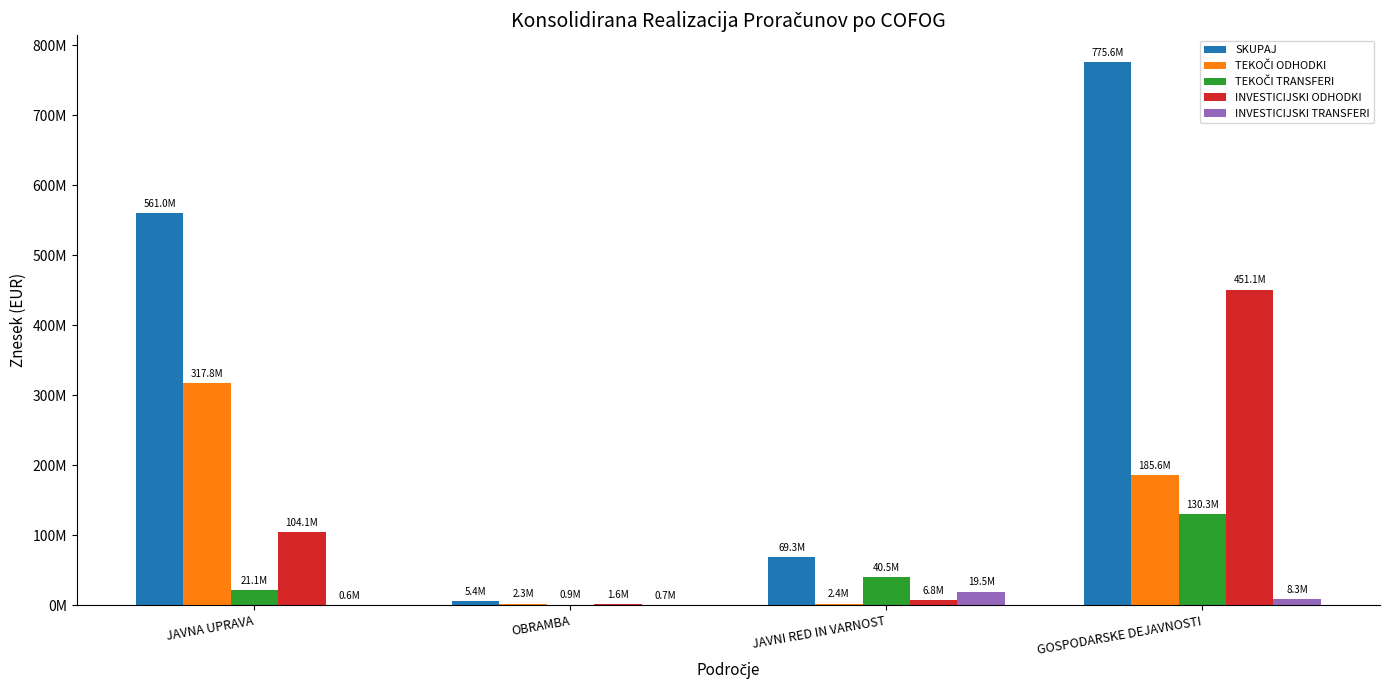

Which category has the lowest value in the TEKOČI ODHODKI series?

OBRAMBA